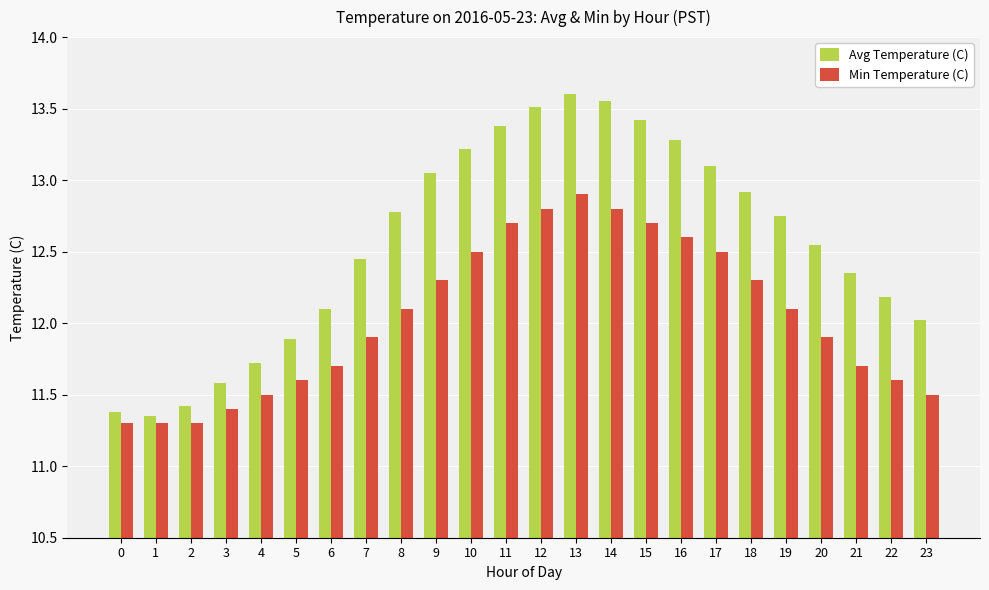

Which series has the widest spread of values?

Avg Temperature (C)